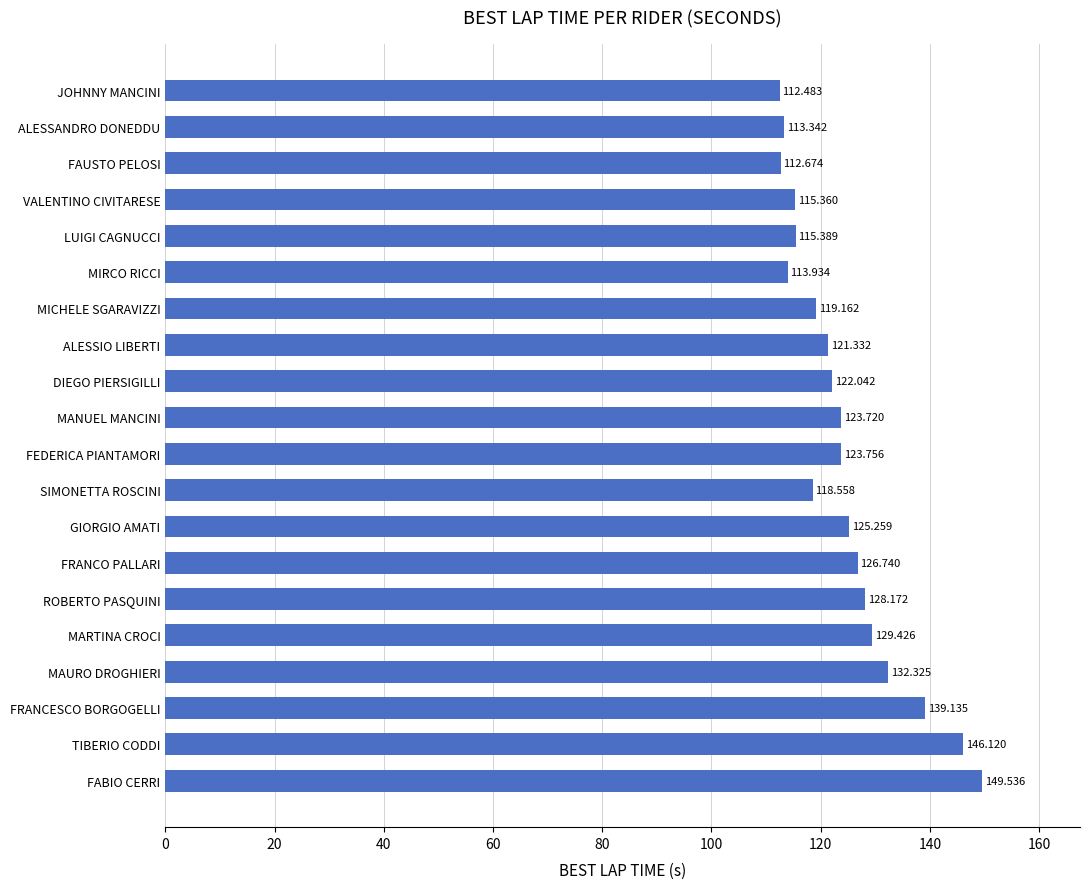

Which label corresponds to the smallest value in the chart?

JOHNNY MANCINI